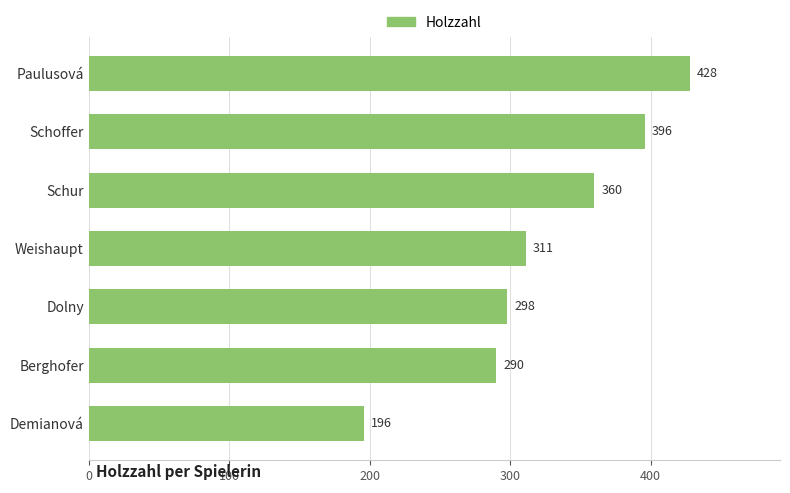

What position from the bottom is Dolny?

3